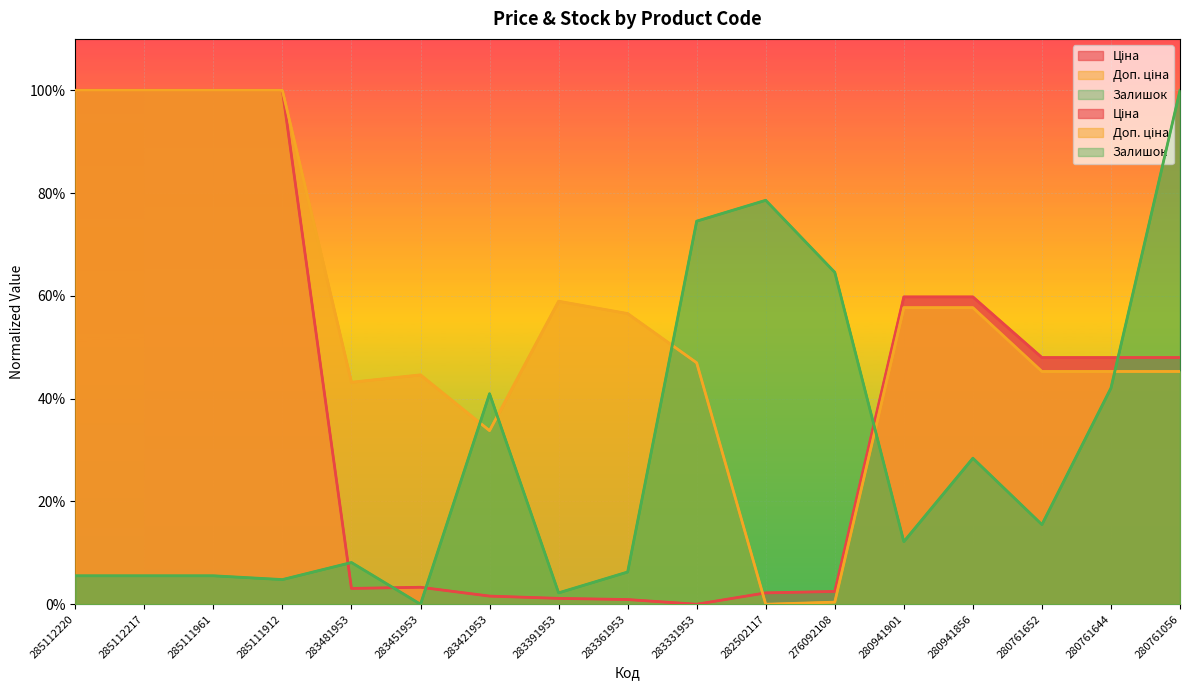

Which series ends up on top after the final intersection of Ціна and Доп. ціна?

Ціна